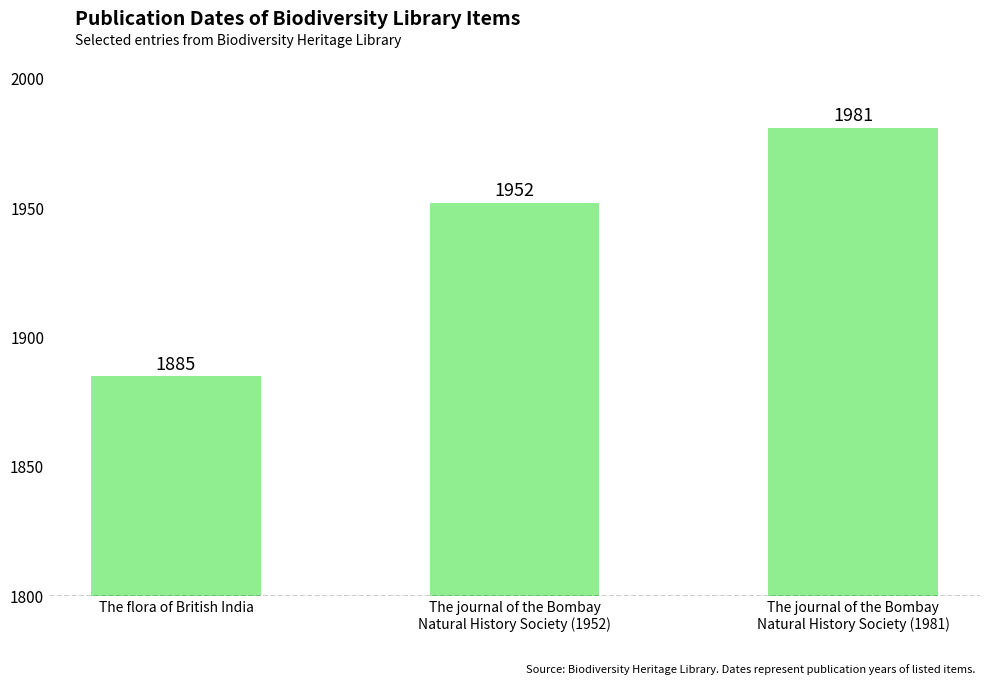

What value does the data have at The journal of the Bombay
Natural History Society (1952)?

1952